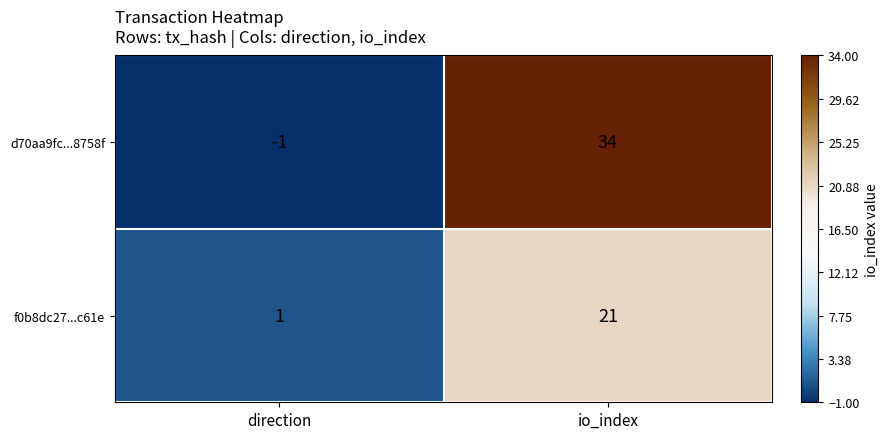

At which label is d70aa9fc...8758f closest to 16?

direction